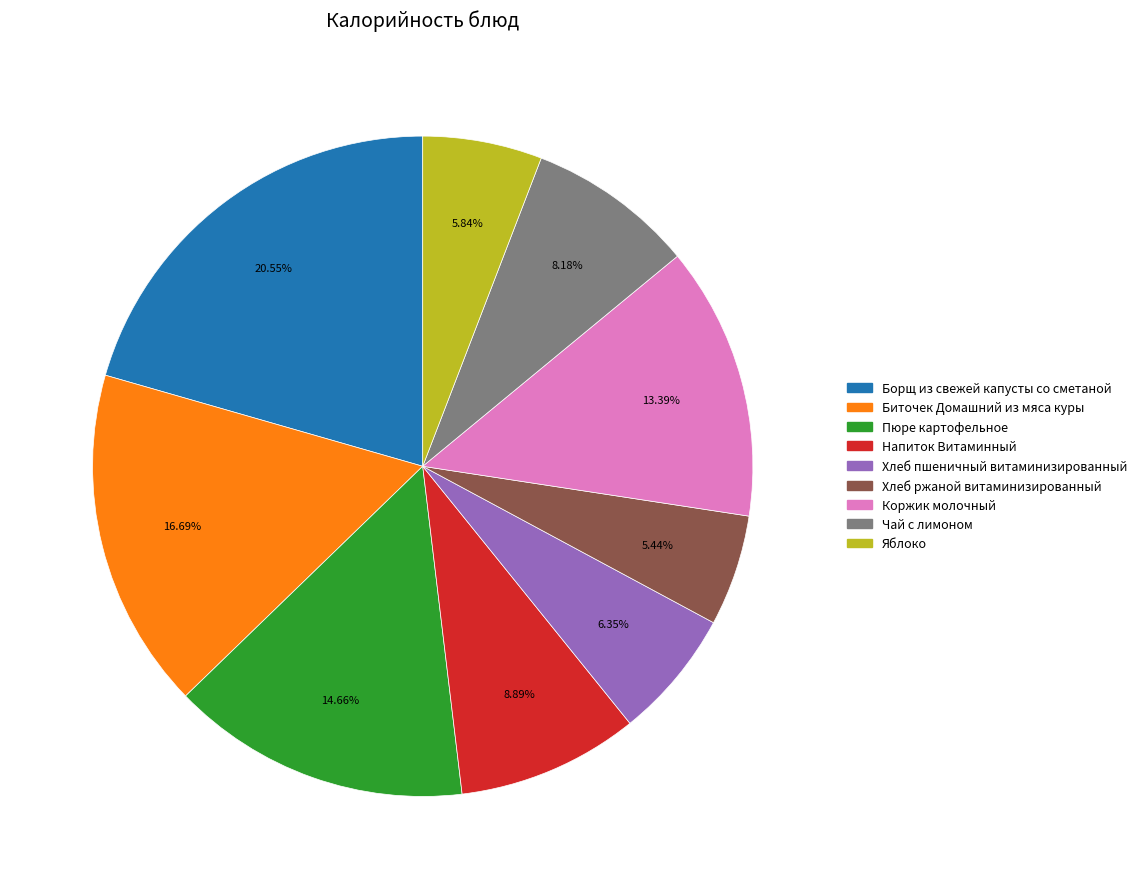

Do Борщ из свежей капусты со сметаной and Яблоко together represent more than half of the pie?

No